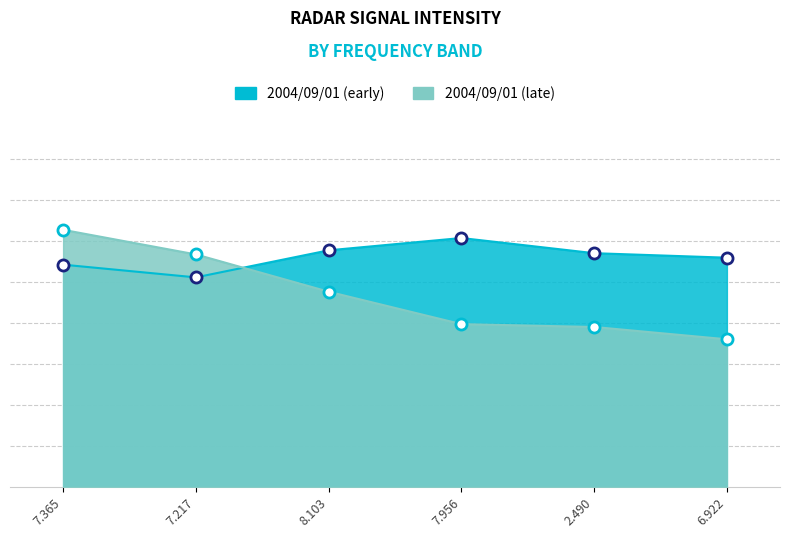

At which label does 2004/09/01 (late) first exceed 47?

7.365